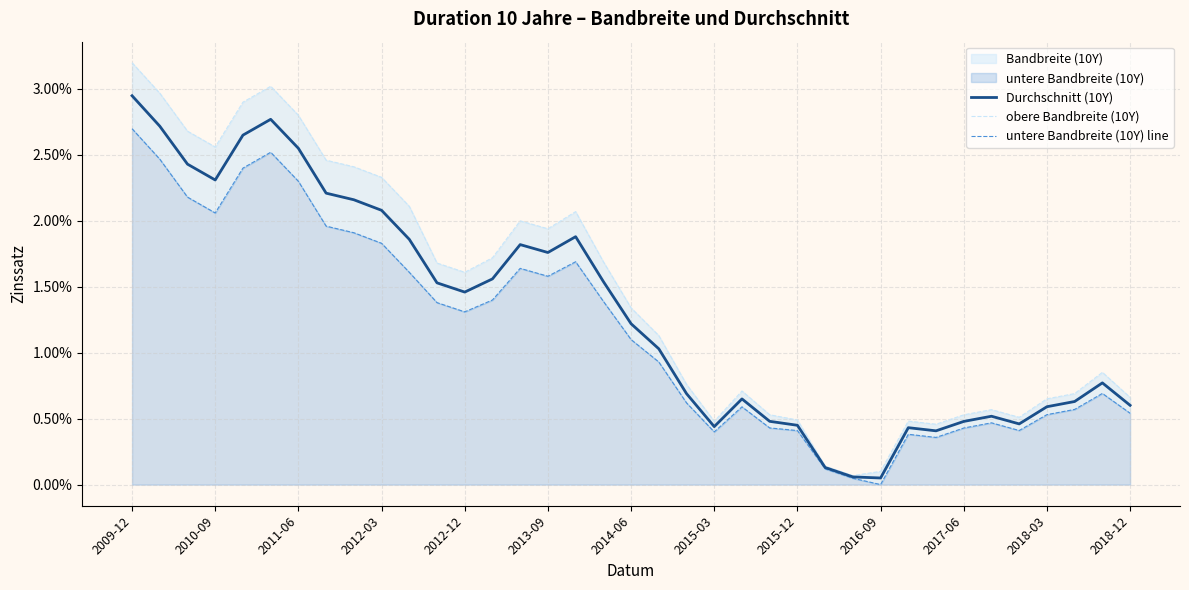

Which has a higher value, 2018-12 or 17?

17